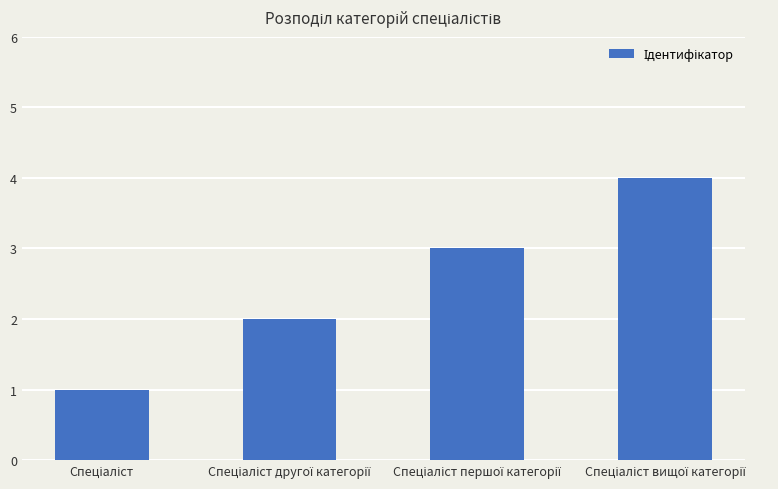

What is the greatest value displayed?

4